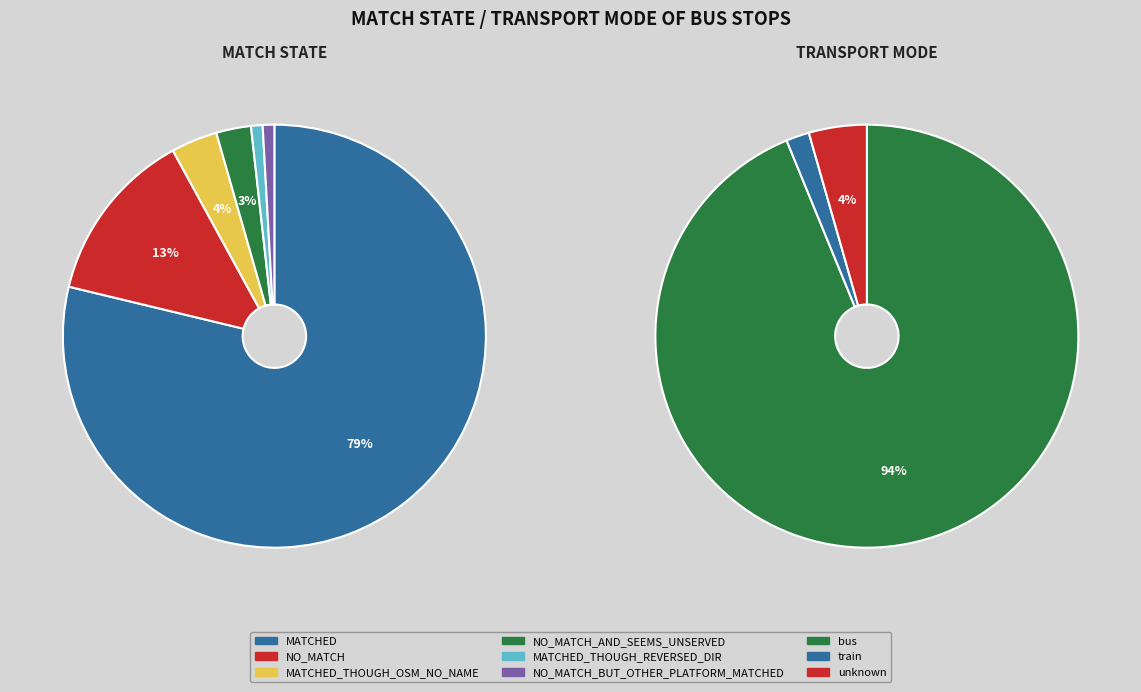

Does MATCHED_THOUGH_OSM_NO_NAME account for over 50% of the chart?

No